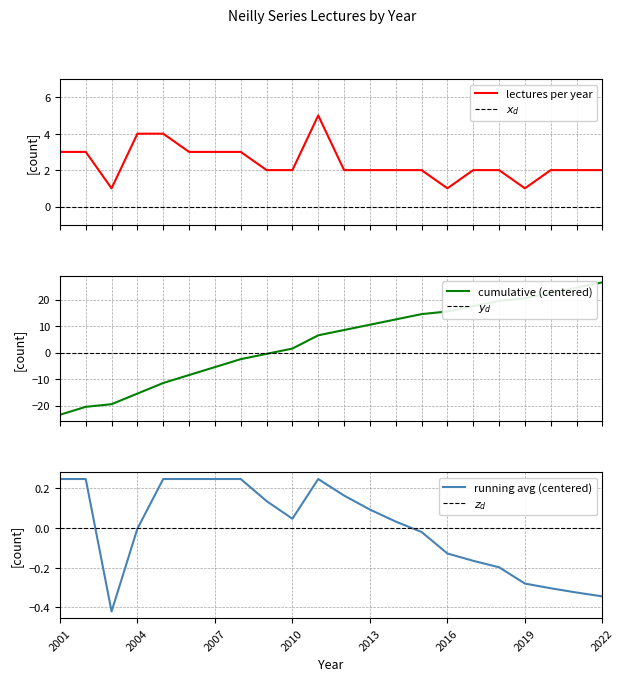

How many points are higher than both their immediate neighbors (excluding endpoints)?

1